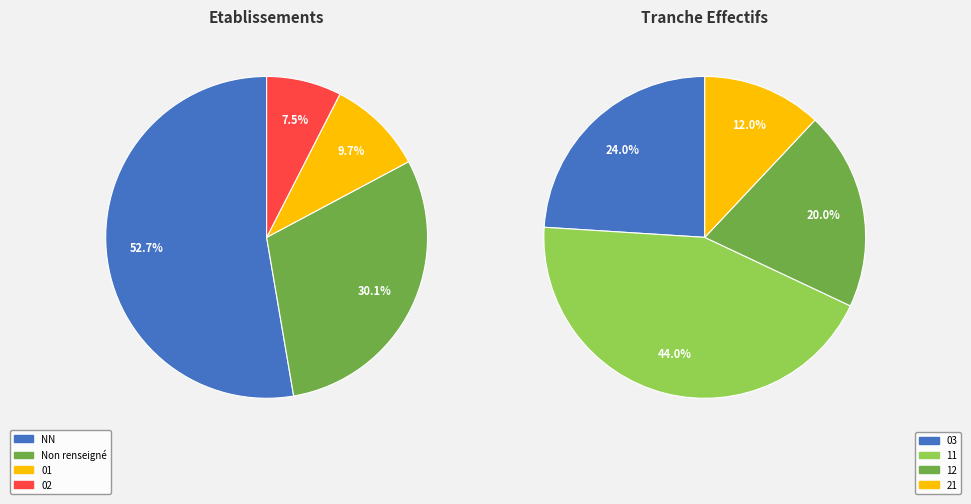

Does 11 represent more than half of the total?

No